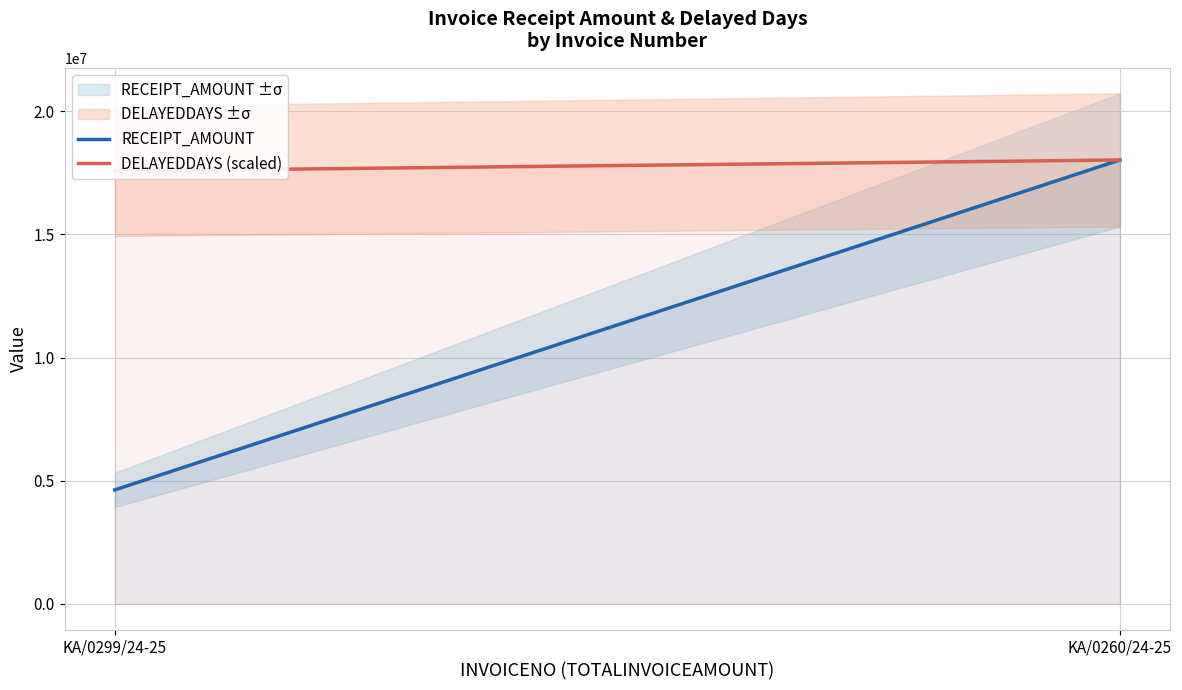

Read the RECEIPT_AMOUNT value at KA/0299/24-25.

4629520.0